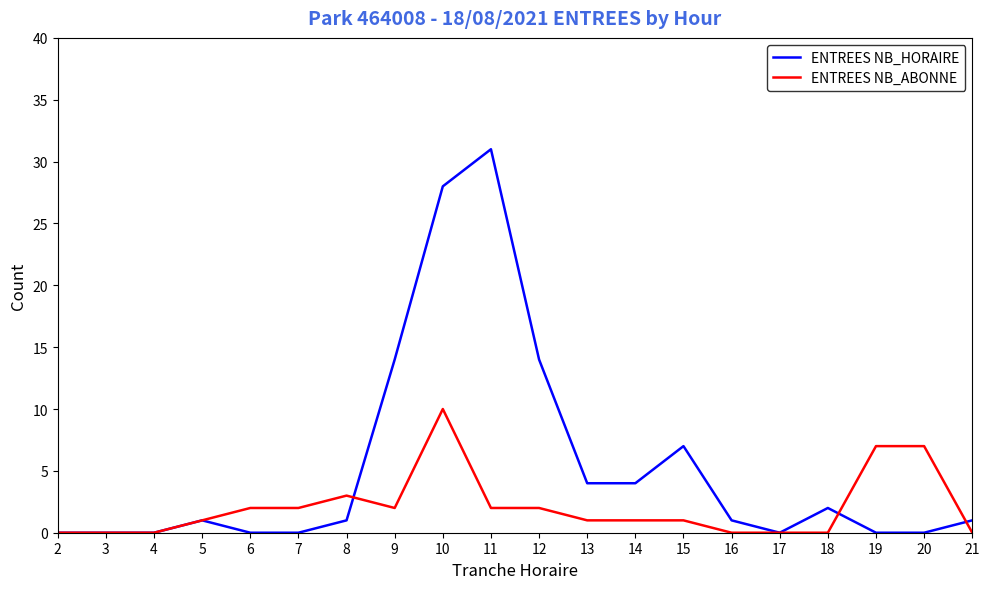

What is the maximum value for ENTREES NB_HORAIRE?

31